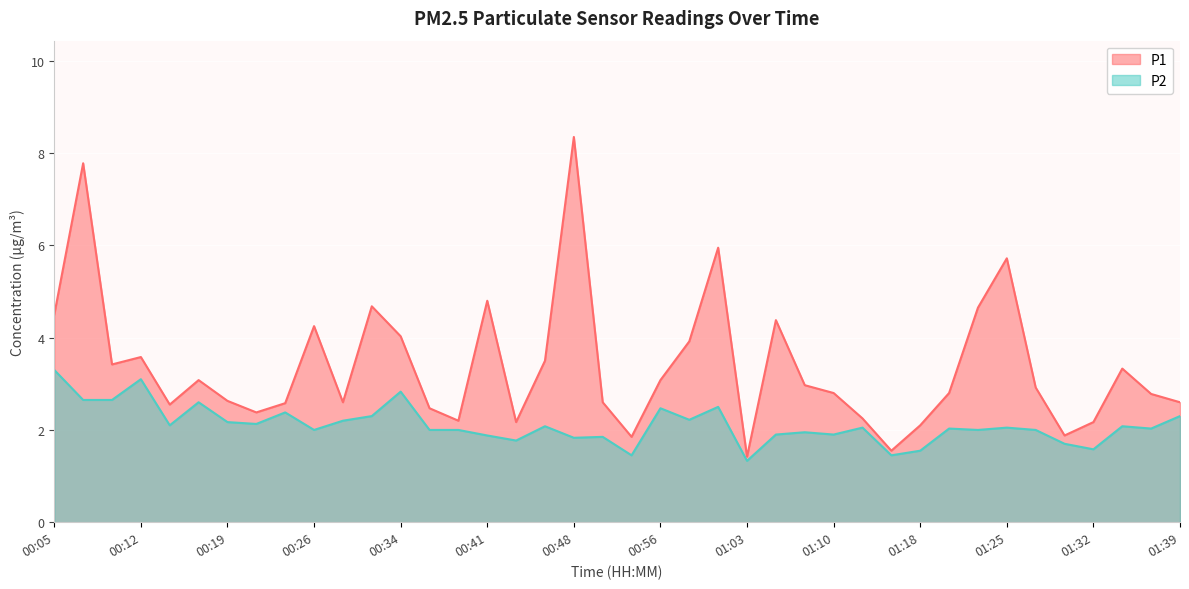

Rank the categories by P1 value from lowest to highest.

01:03, 01:15, 00:53, 01:30, 01:18, 00:43, 01:32, 00:39, 01:13, 00:22, 00:36, 00:14, 00:24, 00:29, 00:51, 01:39, 00:19, 01:37, 01:10, 01:20, 01:27, 01:08, 00:17, 00:56, 01:35, 00:09, 00:46, 00:12, 00:58, 00:34, 00:26, 01:05, 00:05, 01:22, 00:31, 00:41, 01:25, 01:00, 00:07, 00:48